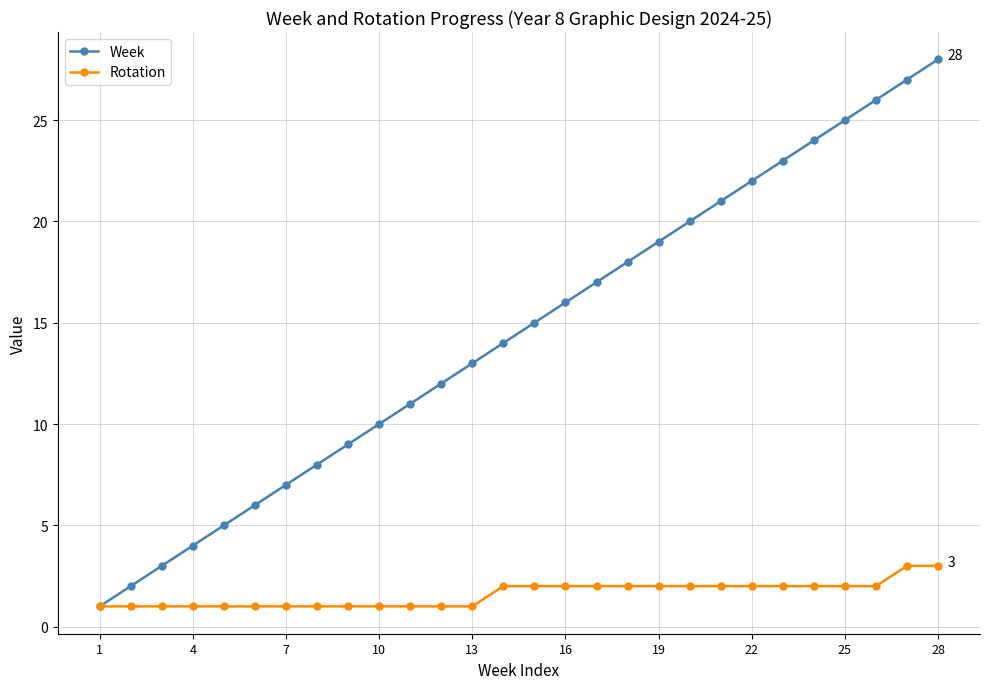

Rank the series by their maximum value, from highest to lowest.

Week, Rotation